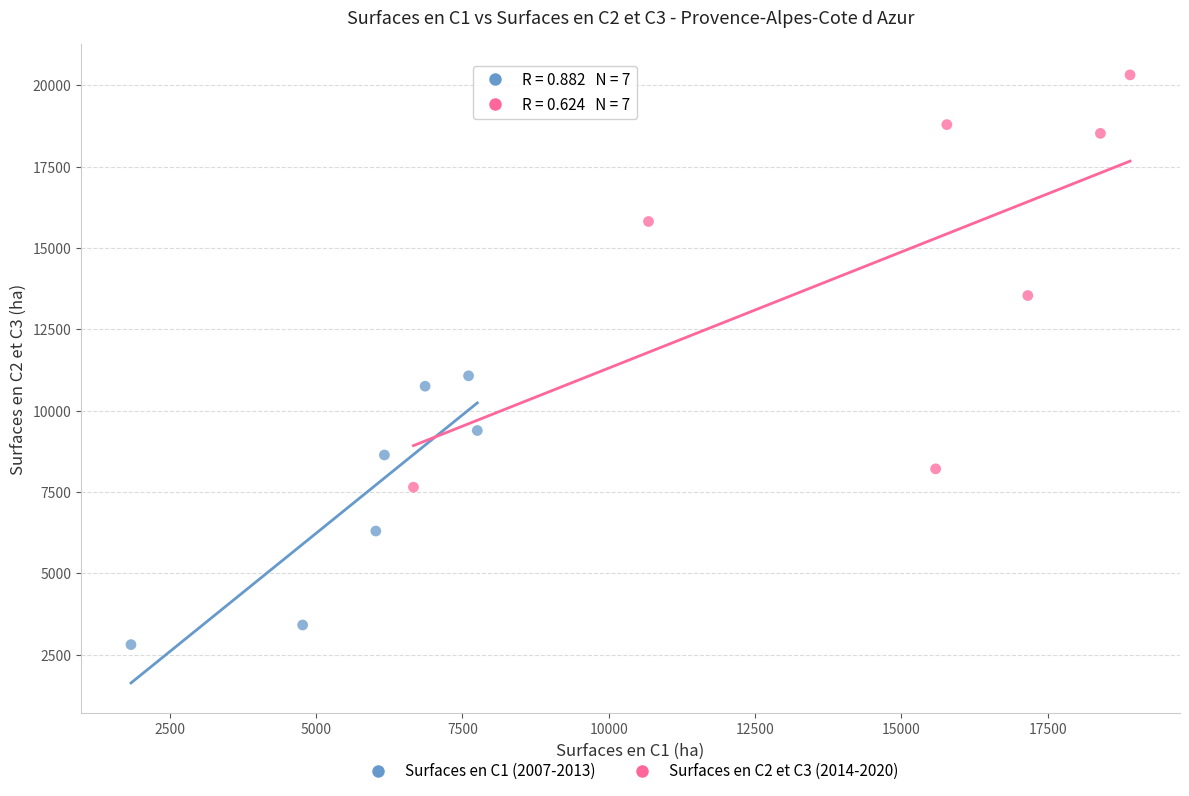

Which series reaches the maximum Y coordinate?

Surfaces en C2 et C3 (2014-2020)